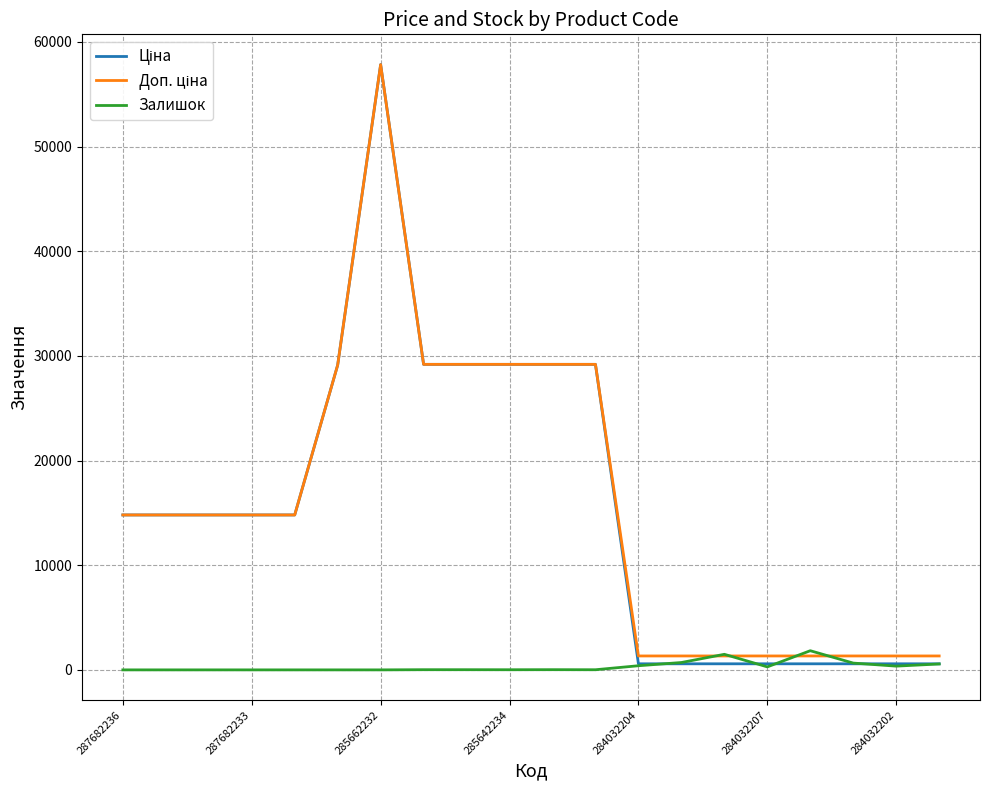

What is the greatest value displayed?

57826.2